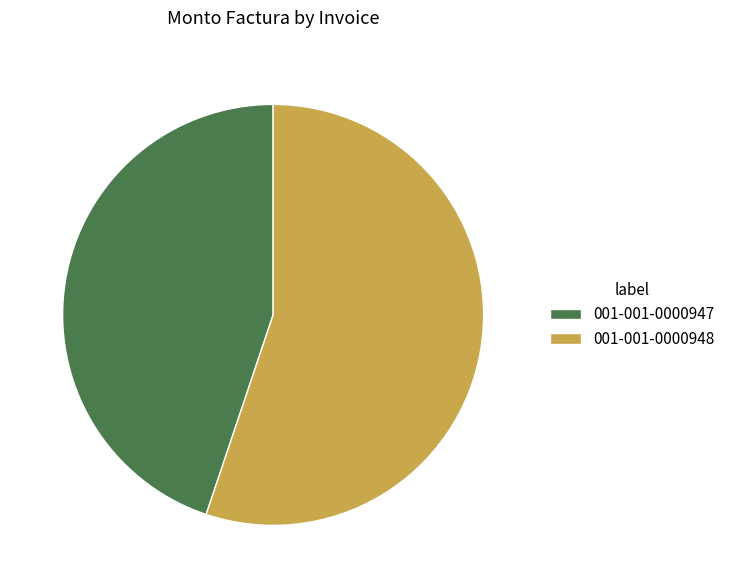

Is there any slice that represents more than half of the pie?

Yes